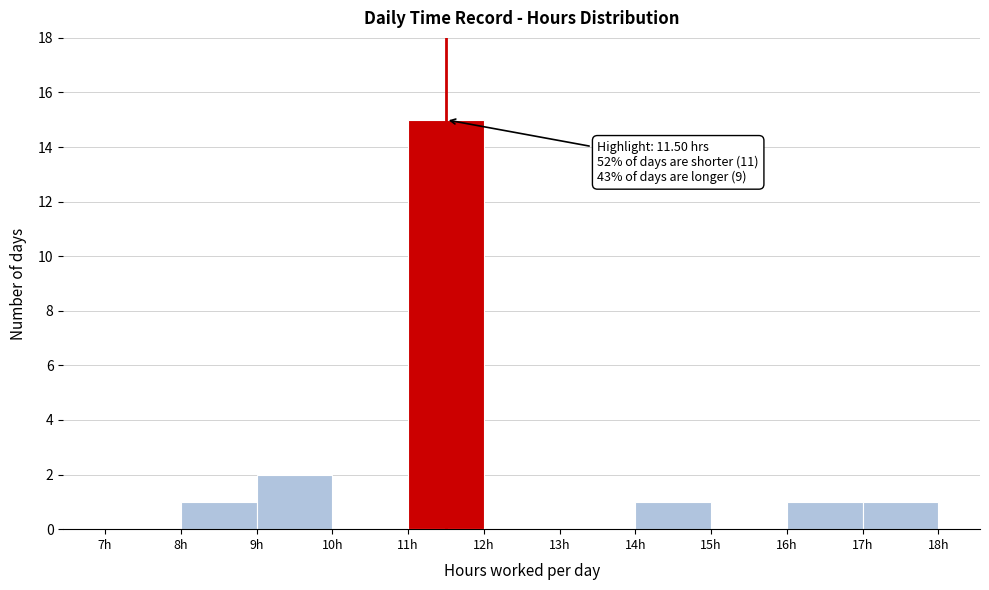

Which range on the x-axis has the tallest bar?

11 to 12